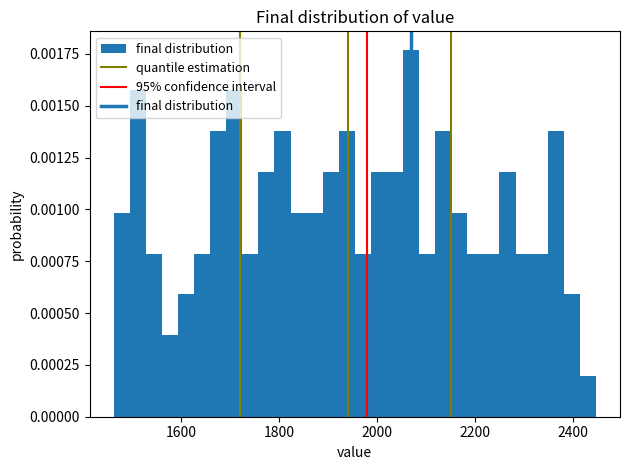

Read against the x-axis, roughly where is the centre of the tallest bar?

2060